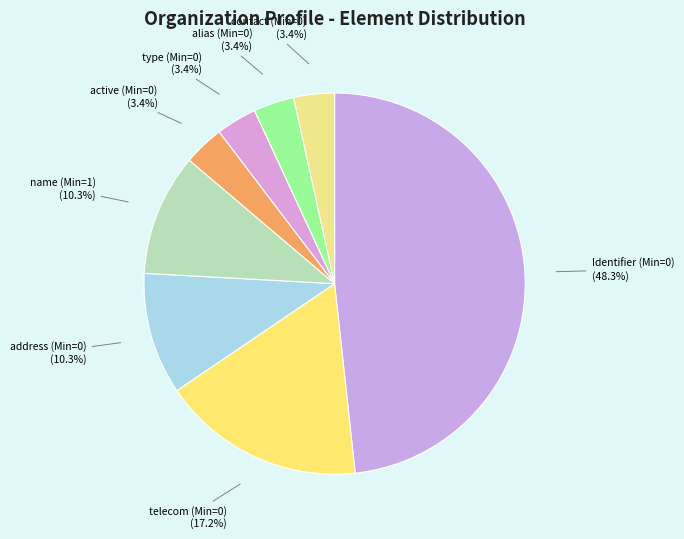

Is there any slice that represents more than half of the pie?

No